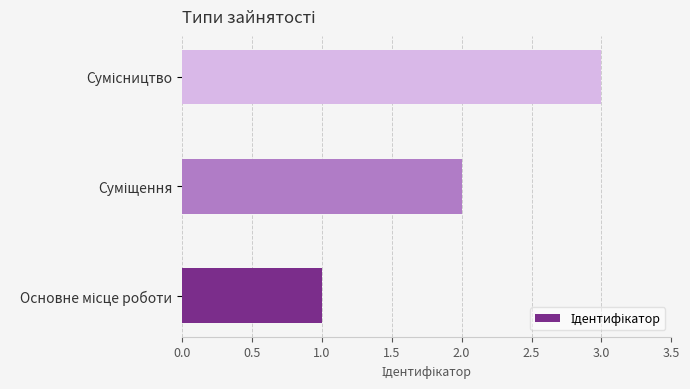

What is the maximum value shown in the chart?

3